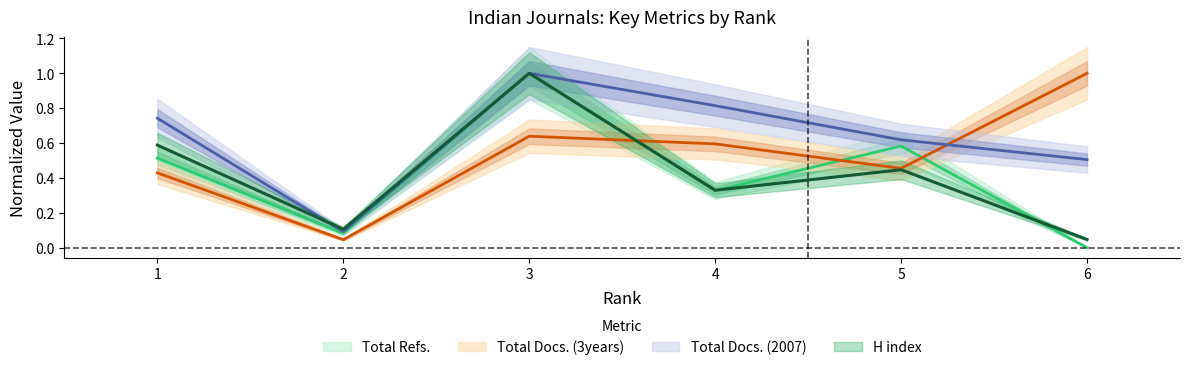

Is the value of Total Refs. at 2 greater than the value of H index at 5?

No